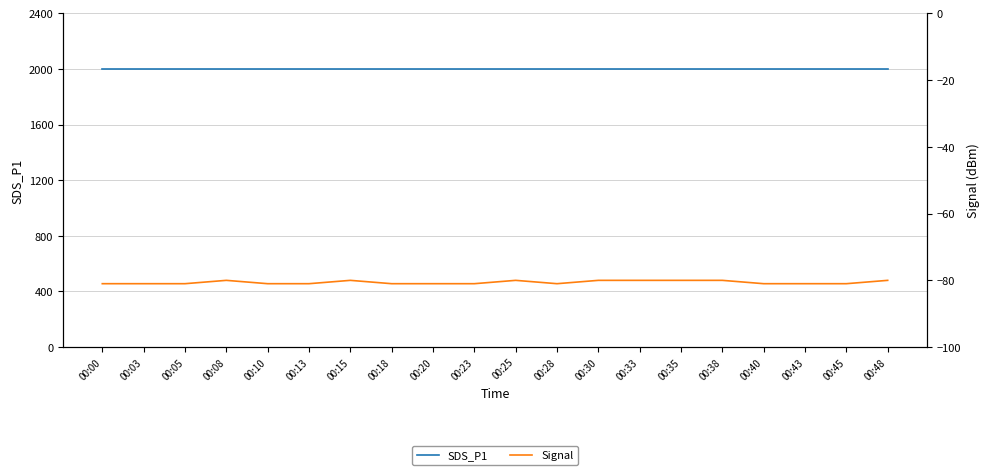

Which has a higher value, 00:08 or 00:45?

00:08